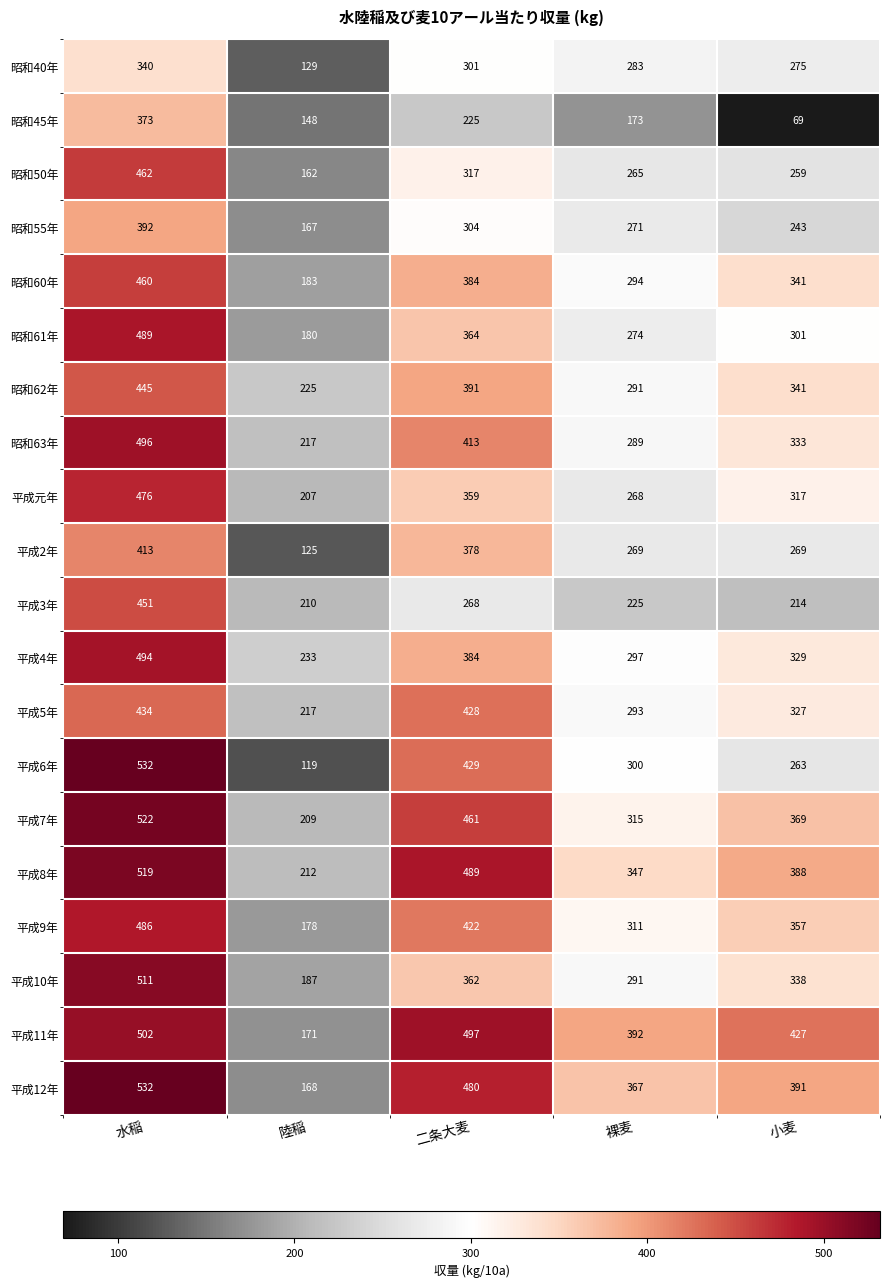

What is the spread (max minus min) of values at 陸稲?

114